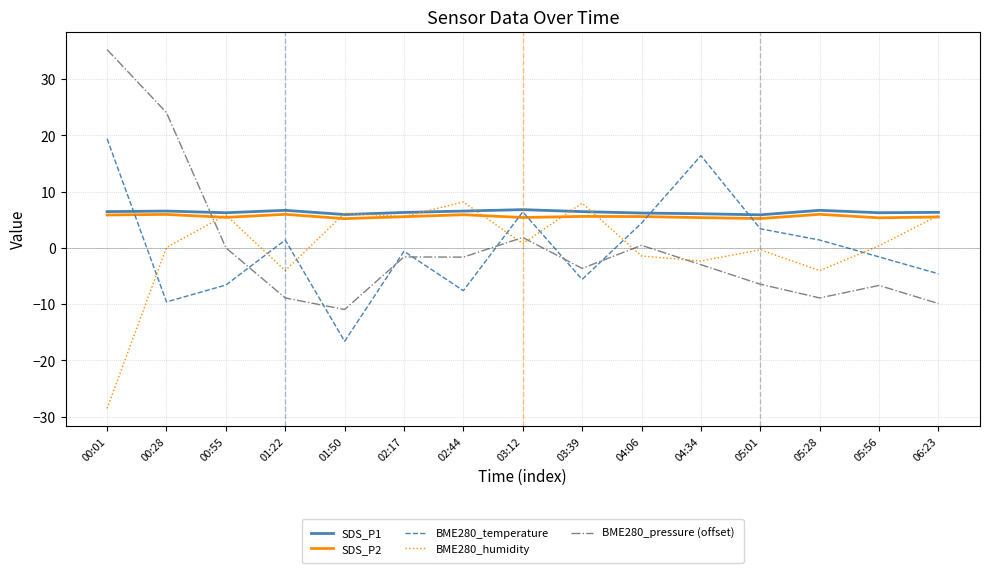

Is the value of SDS_P1 at 04:34 greater than the value of BME280_pressure (offset) at 05:56?

Yes